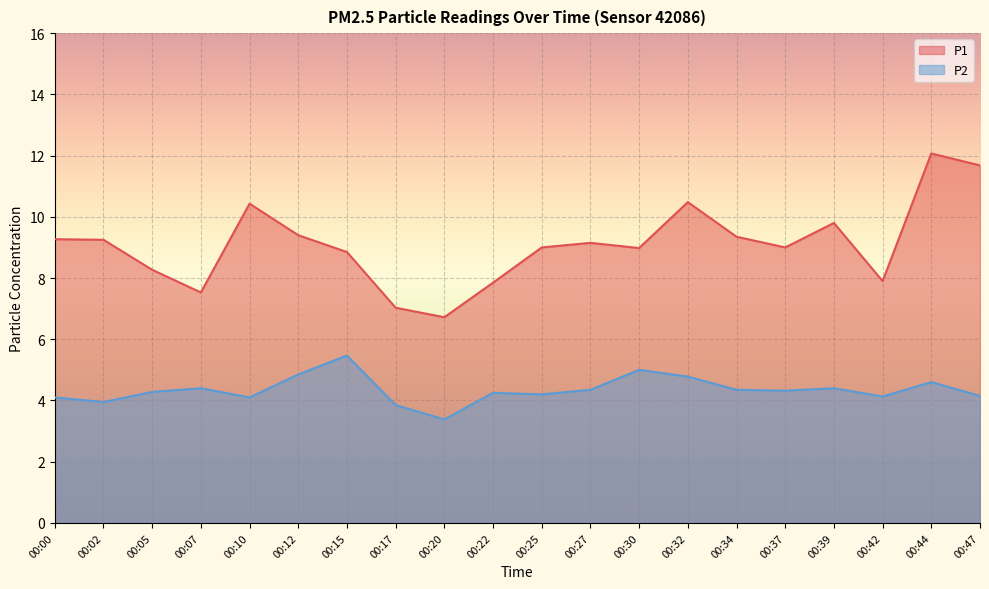

What is the greatest value displayed?

12.1